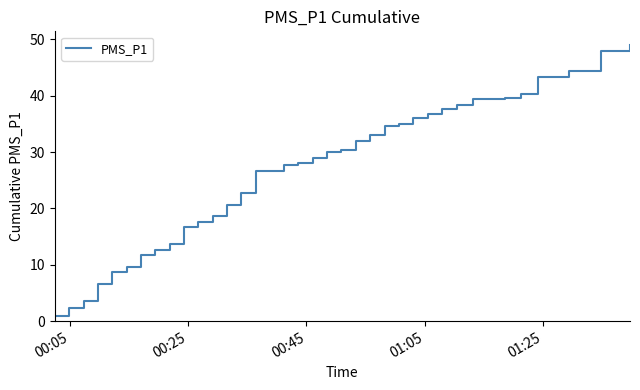

What is the greatest value displayed?

49.0